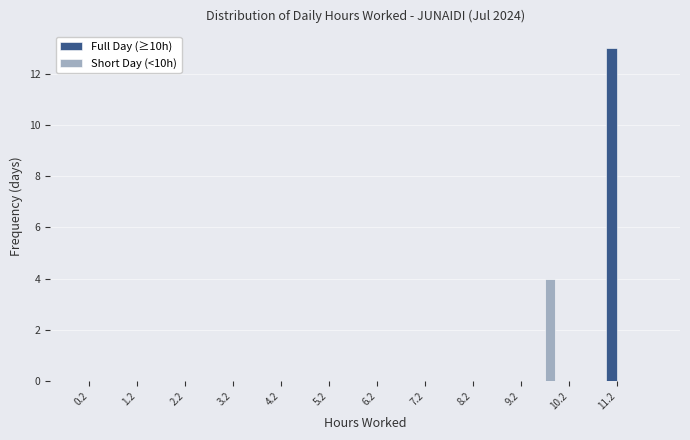

In the Full Day (≥10h) series, which range on the x-axis has the tallest bar?

11.0 to 11.5